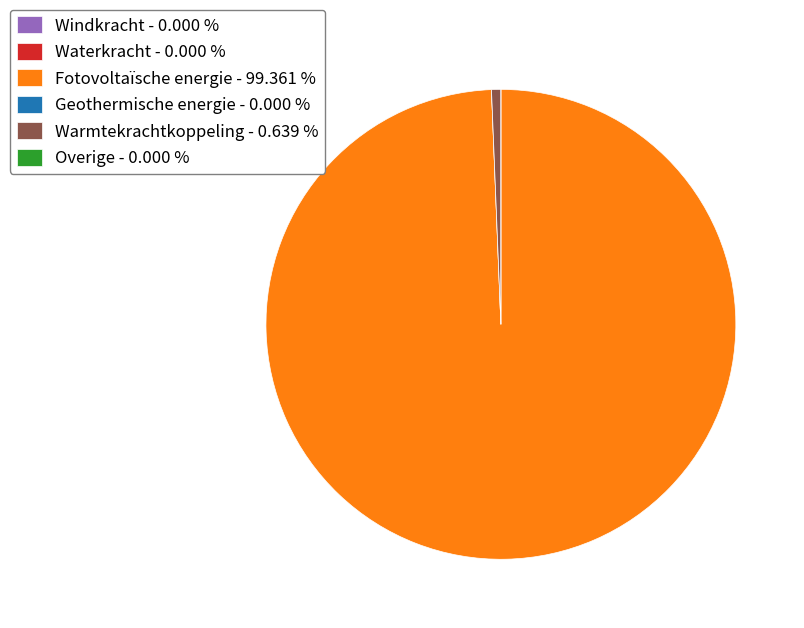

Combined, do Warmtekrachtkoppeling - 0.639 % and Fotovoltaïsche energie - 99.361 % account for over 50%?

Yes